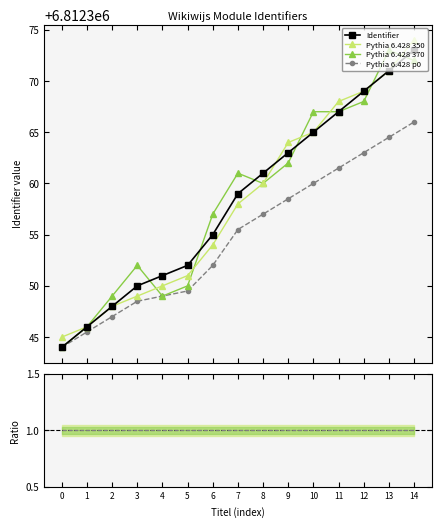

True or false: Identifier has more than 0 interior local peaks.

False